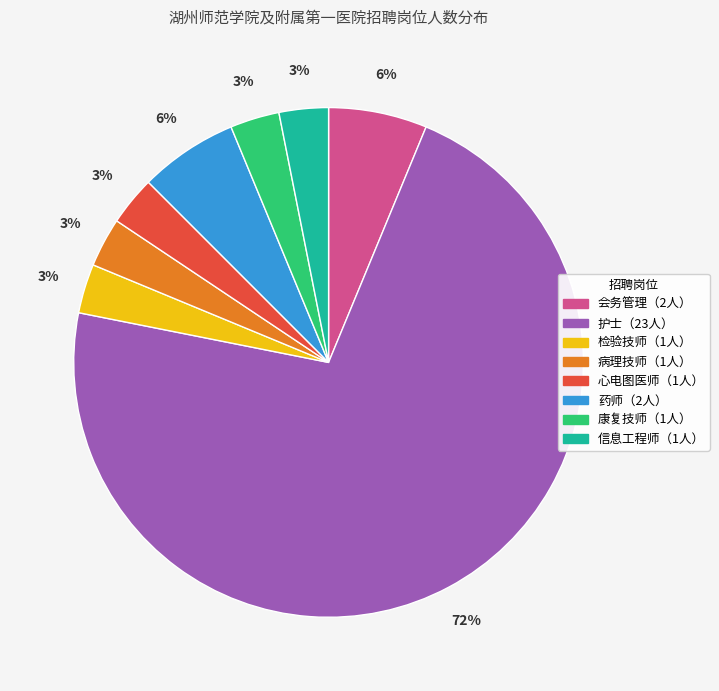

Is there a majority slice in this chart?

Yes